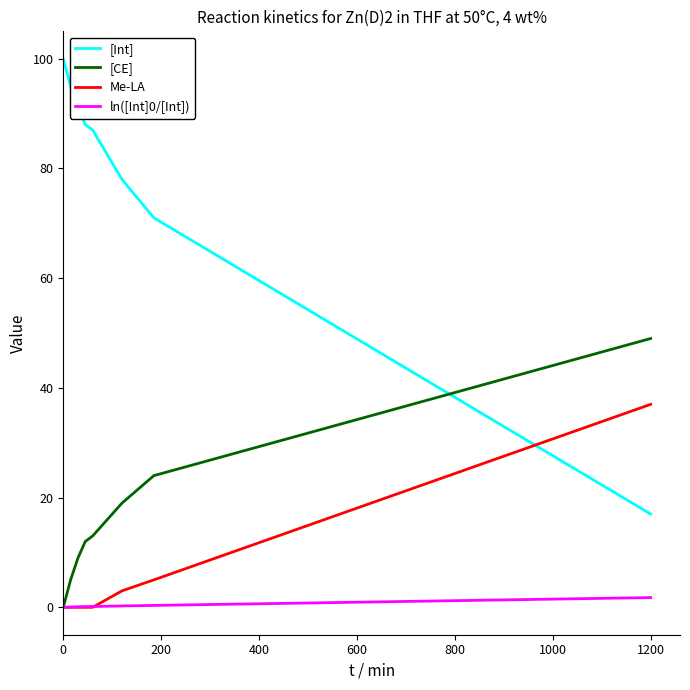

What is the sum of all [Int] values?

627.0